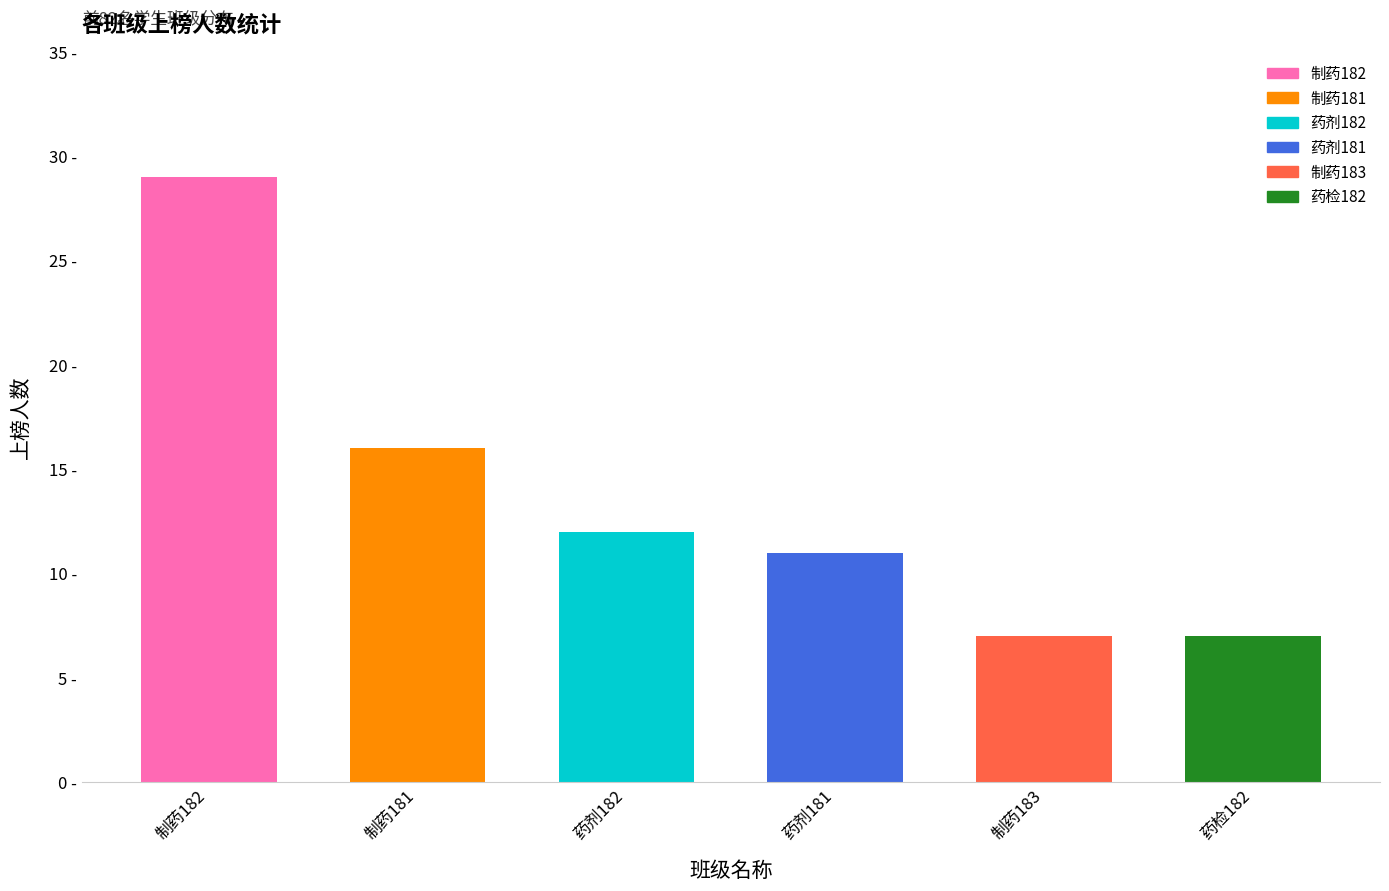

Is it true that the value at 药检182 is 7?

True